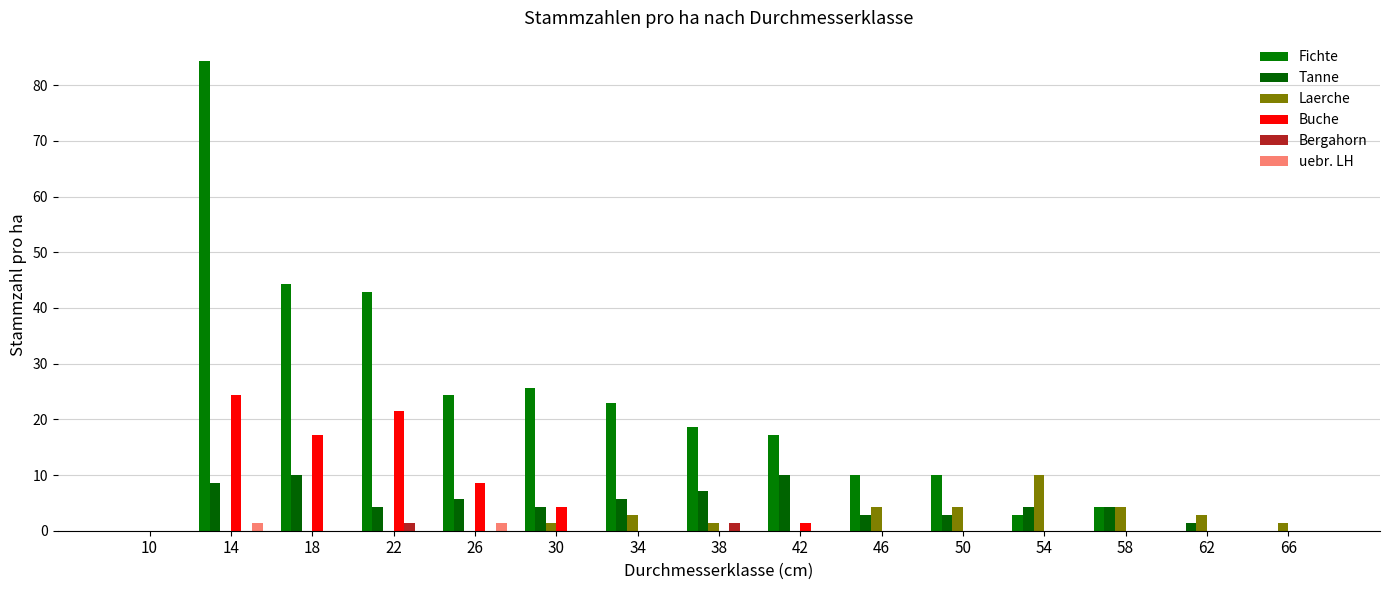

What is the difference between the Fichte values at 54 and 62?

2.9